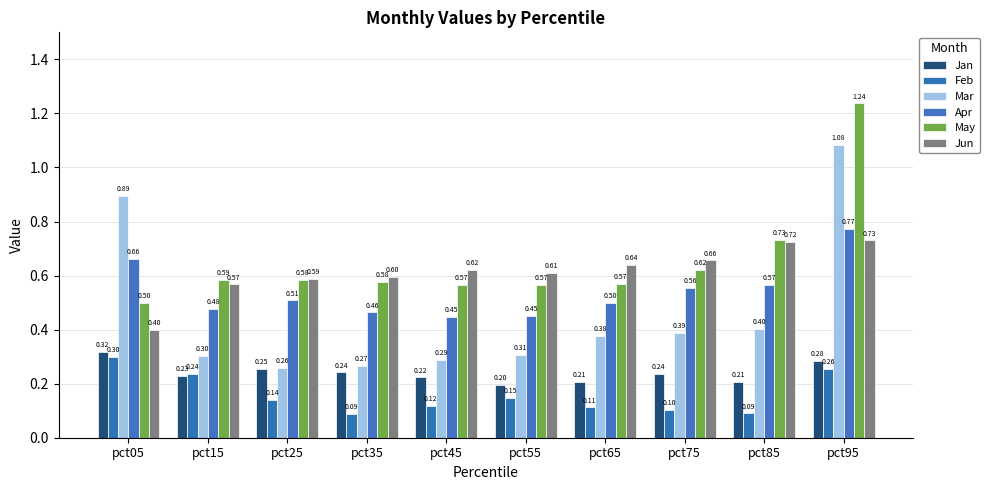

Reading right to left, extract all data points from this chart.

Jan: pct95=0.3	pct85=0.2	pct75=0.2	pct65=0.2	pct55=0.2	pct45=0.2	pct35=0.2	pct25=0.3	pct15=0.2	pct05=0.3
Feb: pct95=0.3	pct85=0.1	pct75=0.1	pct65=0.1	pct55=0.1	pct45=0.1	pct35=0.1	pct25=0.1	pct15=0.2	pct05=0.3
Mar: pct95=1.1	pct85=0.4	pct75=0.4	pct65=0.4	pct55=0.3	pct45=0.3	pct35=0.3	pct25=0.3	pct15=0.3	pct05=0.9
Apr: pct95=0.8	pct85=0.6	pct75=0.6	pct65=0.5	pct55=0.4	pct45=0.4	pct35=0.5	pct25=0.5	pct15=0.5	pct05=0.7
May: pct95=1.2	pct85=0.7	pct75=0.6	pct65=0.6	pct55=0.6	pct45=0.6	pct35=0.6	pct25=0.6	pct15=0.6	pct05=0.5
Jun: pct95=0.7	pct85=0.7	pct75=0.7	pct65=0.6	pct55=0.6	pct45=0.6	pct35=0.6	pct25=0.6	pct15=0.6	pct05=0.4